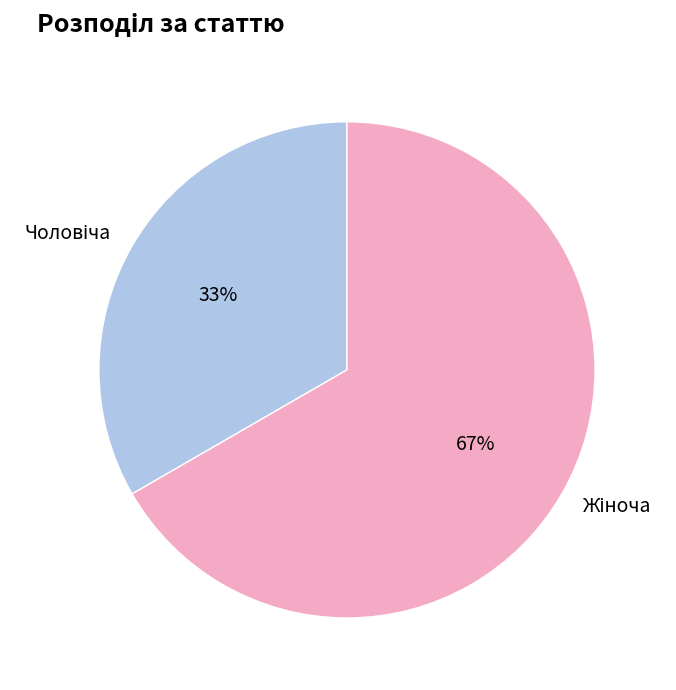

Does any single category account for the majority?

Yes